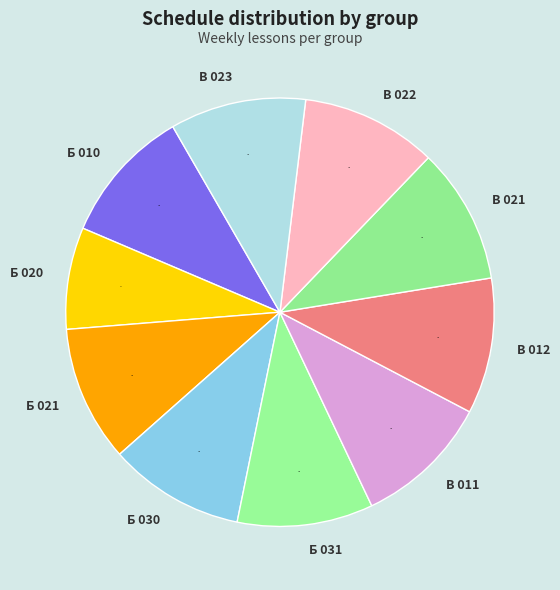

Does Б 010 represent more than half of the total?

No